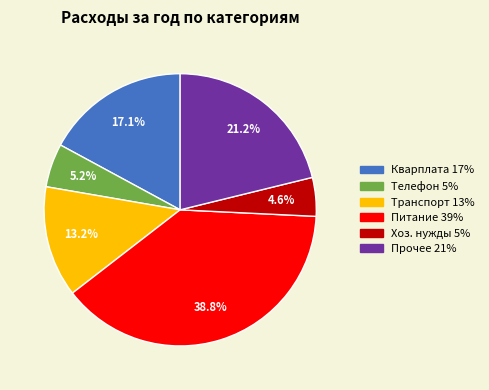

What percentage is the Транспорт slice, to the nearest percent?

13%